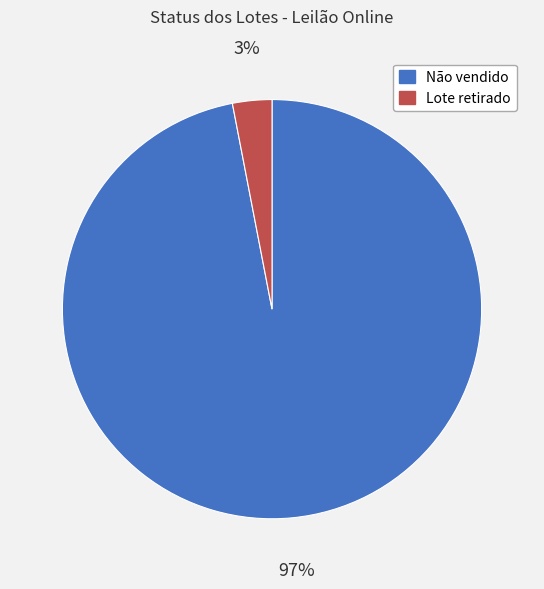

Which slice represents more than half of the pie?

Não vendido